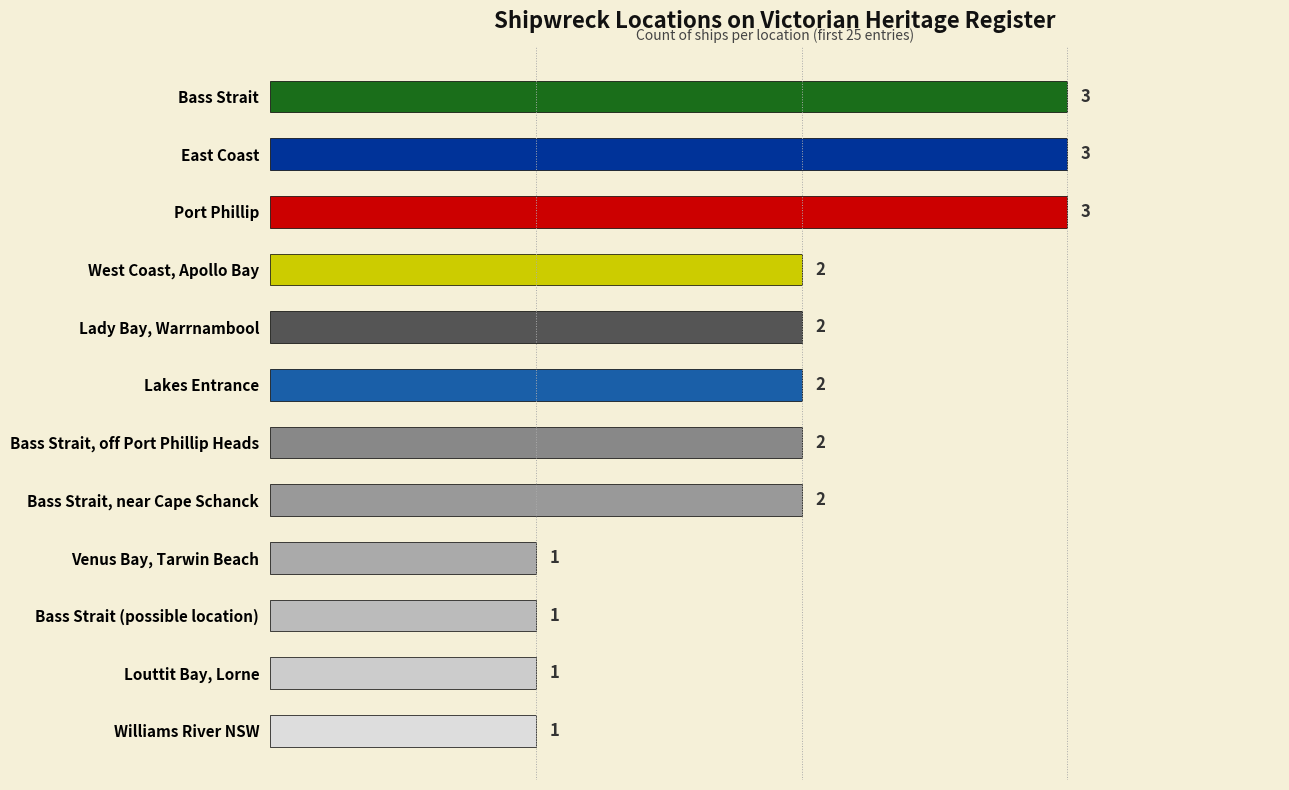

What is the label of the 3rd bar from the bottom?

Bass Strait (possible location)